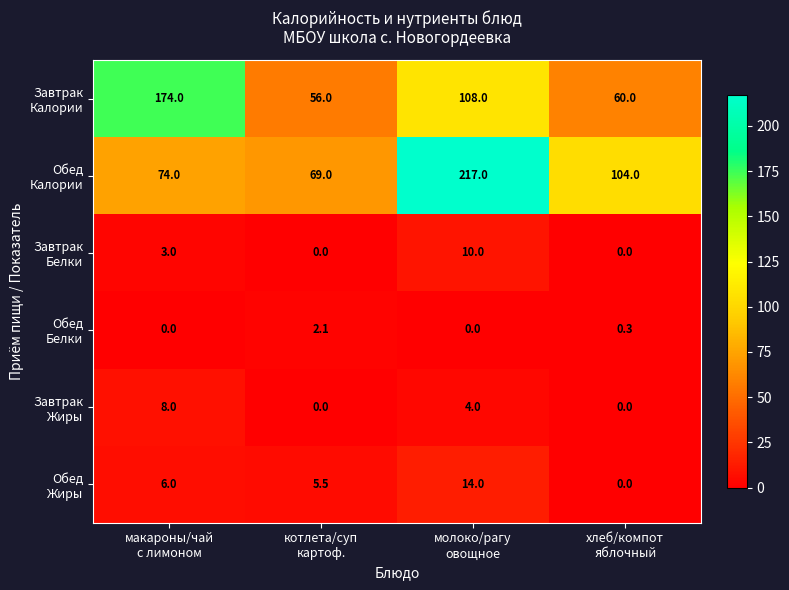

At how many categories does at least one series exceed 83?

3